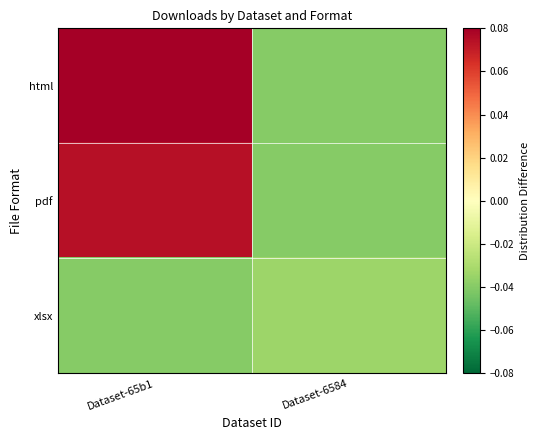

Rank the series at Dataset-6584 from highest to lowest value.

xlsx, html, pdf